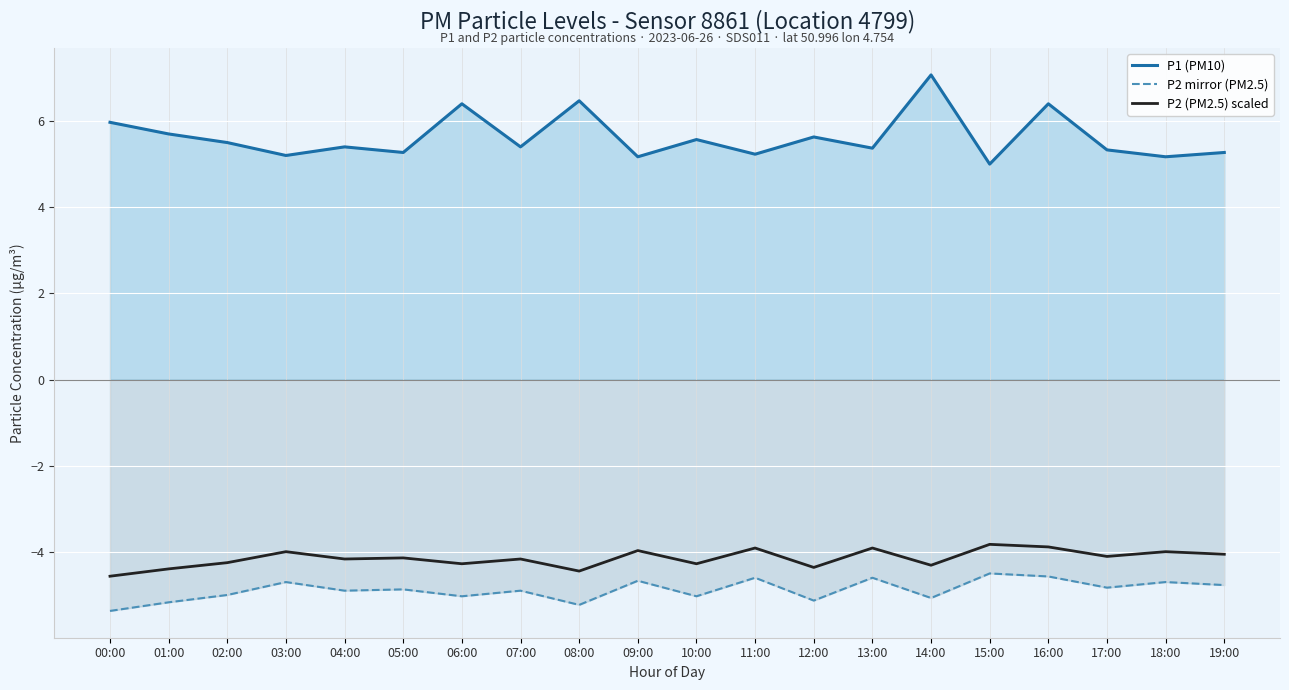

Which series changed the most between 03:00 and 18:00?

P1 (PM10)